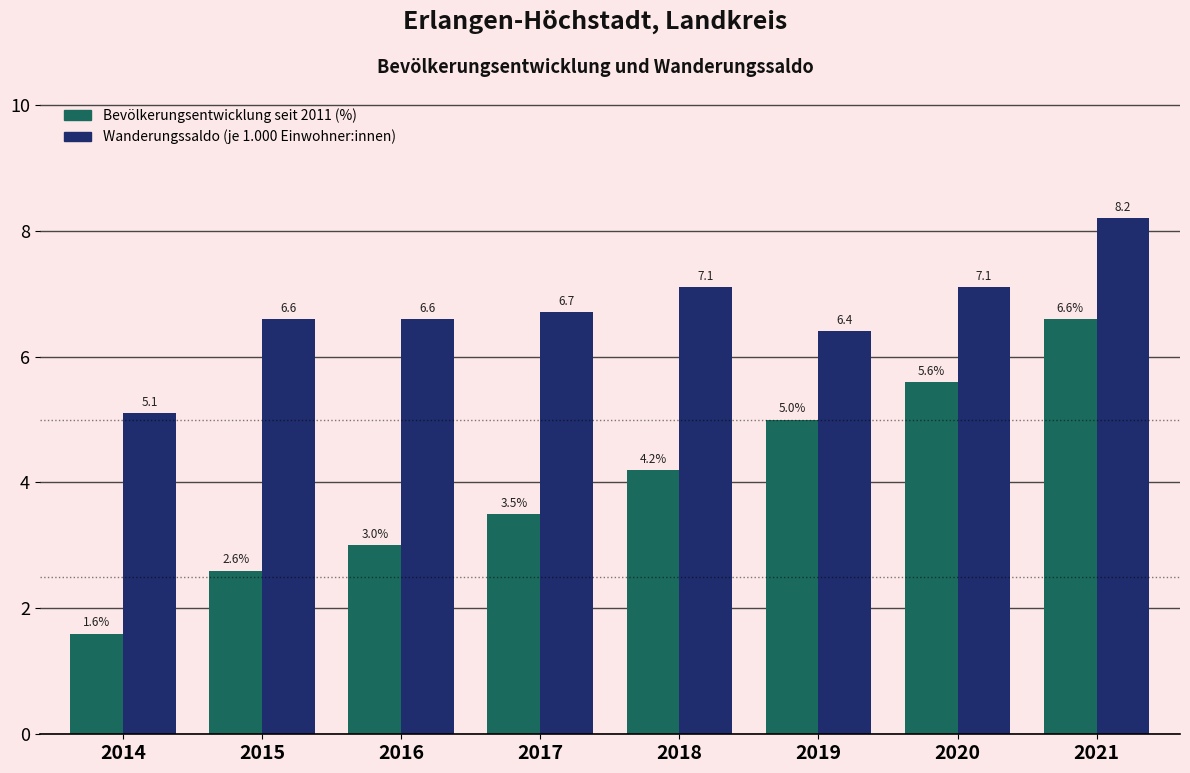

Reading left to right, what are all the values shown in this chart?

Bevölkerungsentwicklung seit 2011 (%): 2014=1.6	2015=2.6	2016=3.0	2017=3.5	2018=4.2	2019=5.0	2020=5.6	2021=6.6
Wanderungssaldo (je 1.000 Einwohner:innen): 2014=5.1	2015=6.6	2016=6.6	2017=6.7	2018=7.1	2019=6.4	2020=7.1	2021=8.2